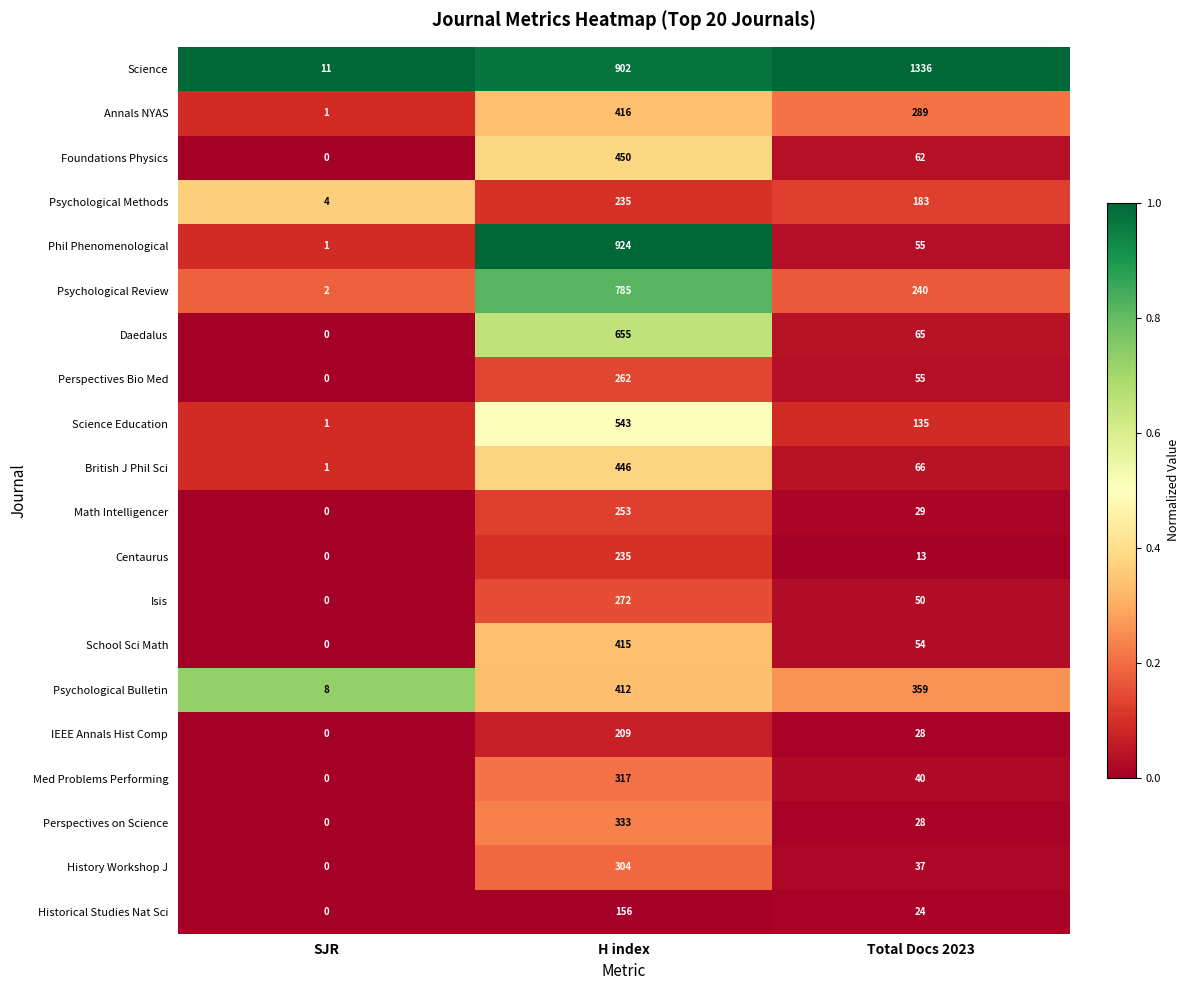

What is the total value across all series at SJR?

29